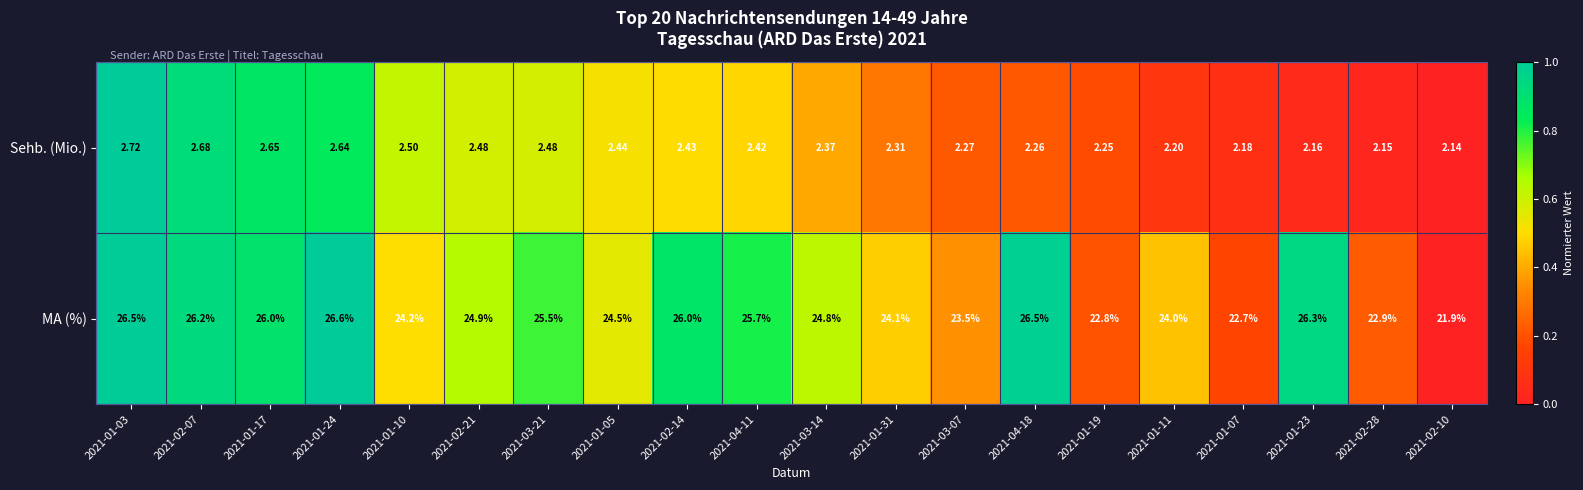

Rank the series by their maximum value, from highest to lowest.

MA (%), Sehb. (Mio.)